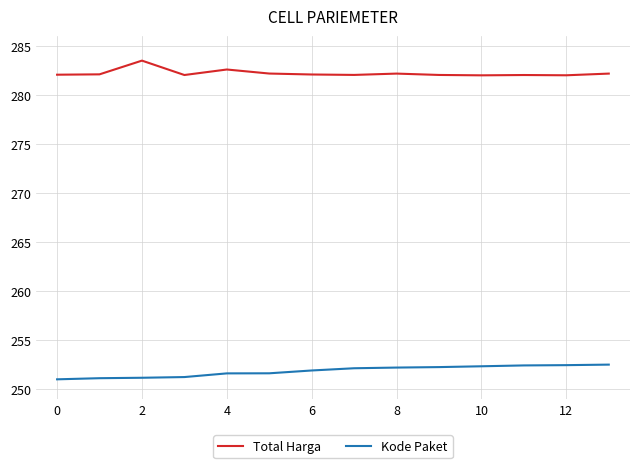

What is the minimum value for Kode Paket?

251.0